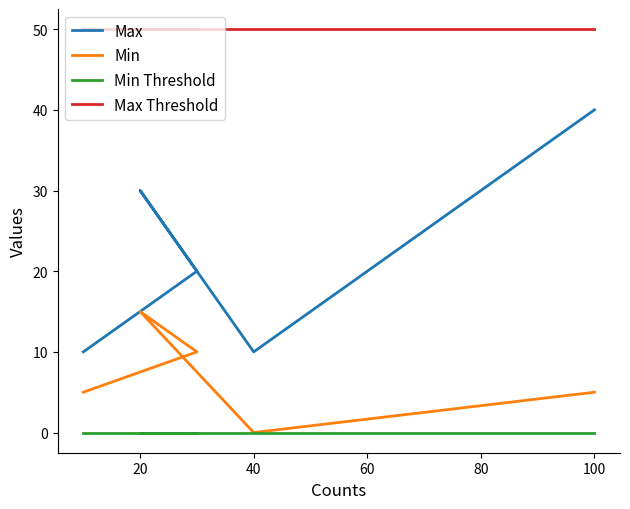

What is the difference between the highest and lowest values at 20?

50